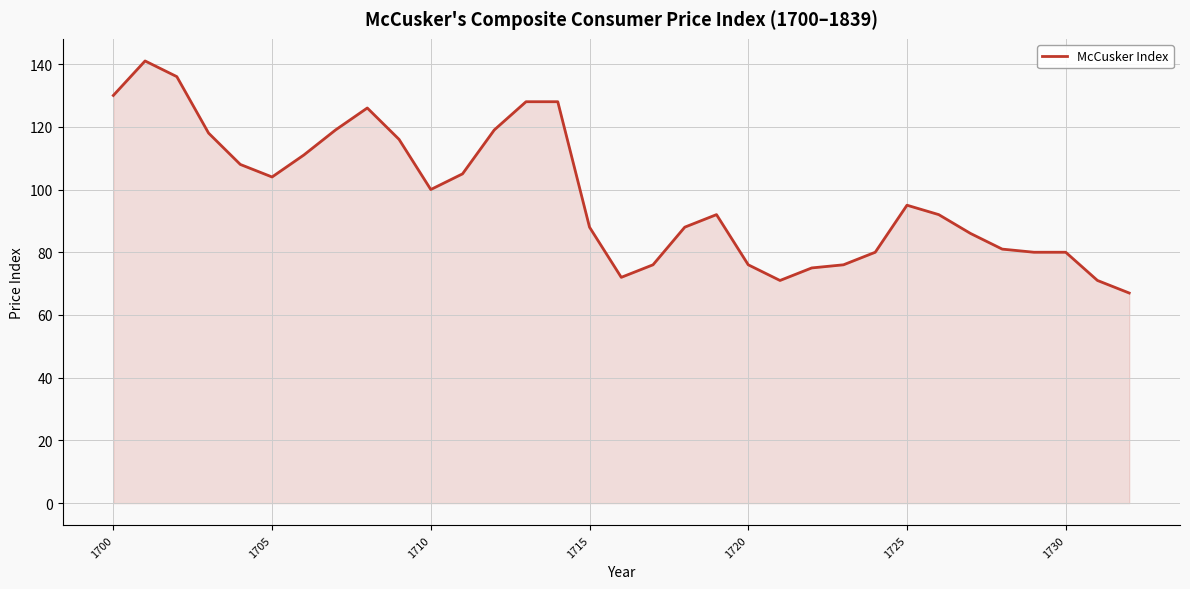

How many series are shown in this chart?

1